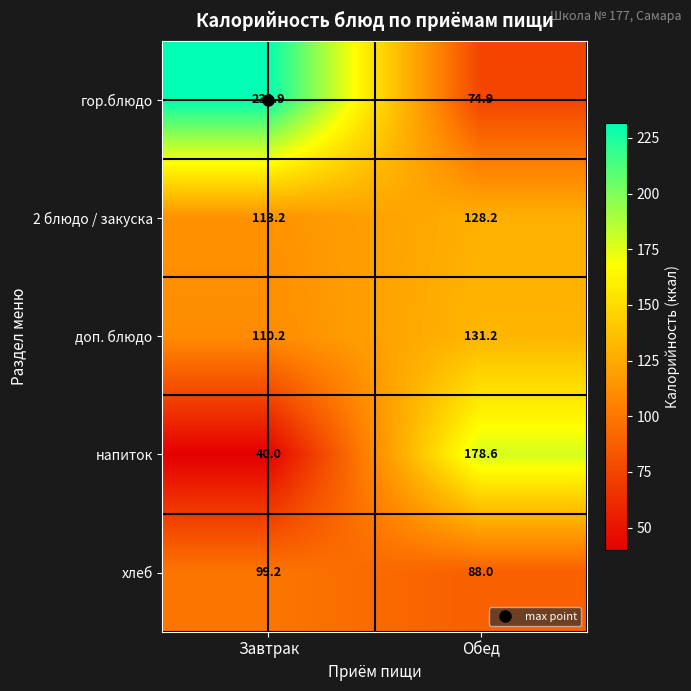

What is the difference between the доп. блюдо values at Завтрак and Обед?

21.0